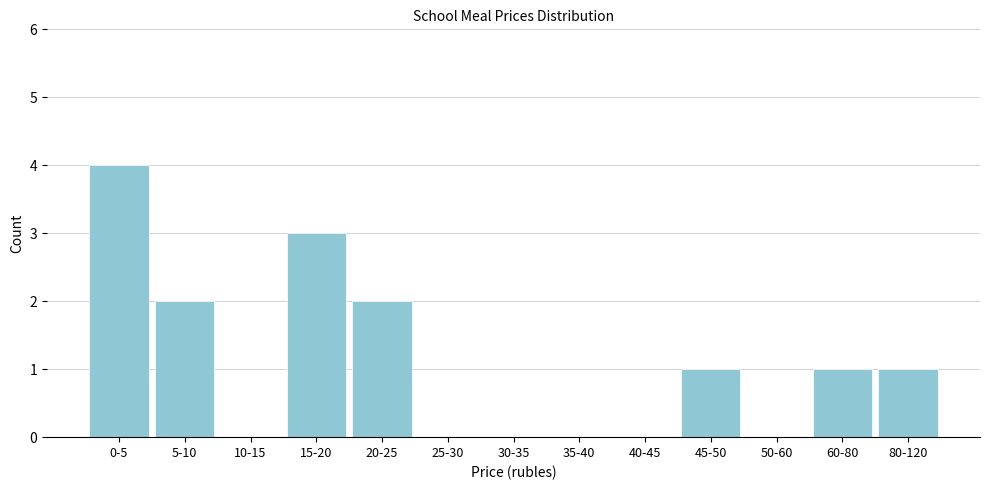

Reading right to left, transcribe all the data shown in this chart.

80-120=1	60-80=1	50-60=0	45-50=1	40-45=0	35-40=0	30-35=0	25-30=0	20-25=2	15-20=3	10-15=0	5-10=2	0-5=4